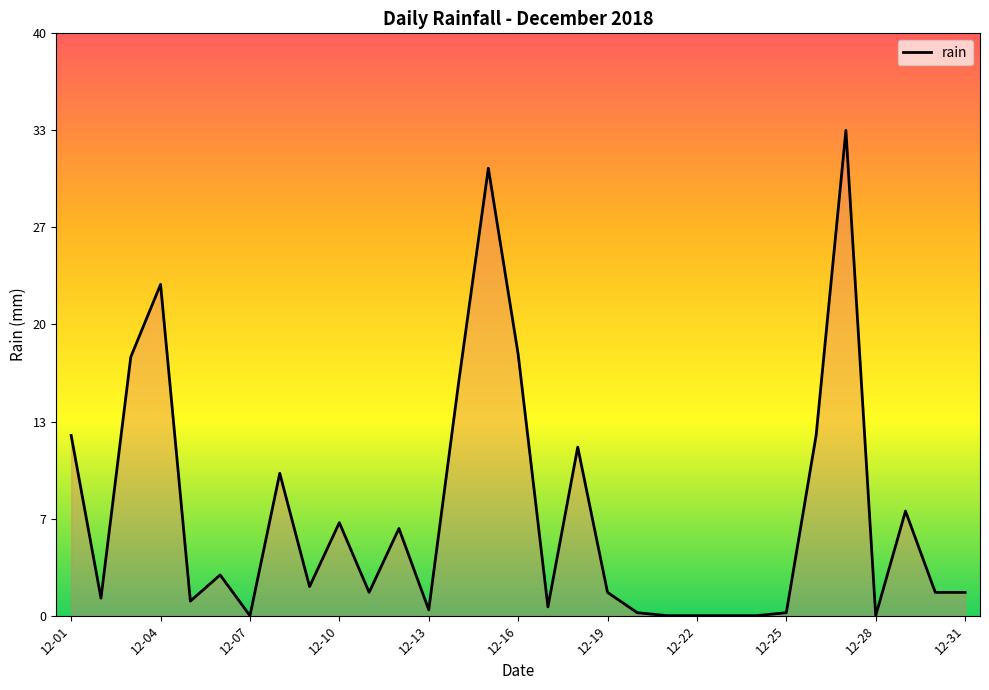

What is the maximum value shown in the chart?

33.4